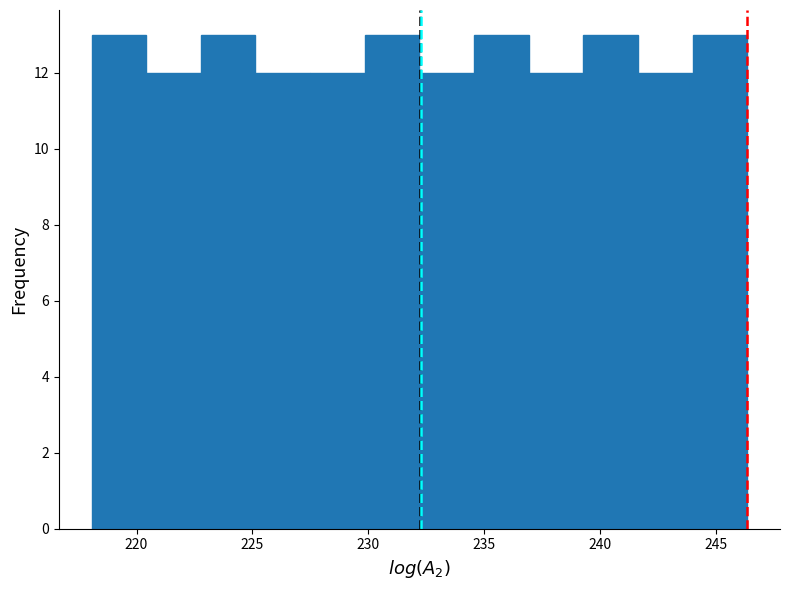

Reading left to right, list every bar in this chart as the range it spans on the x-axis followed by its height. Neither the bar edges nor the heights are printed on the chart, so give them approximately, as read against the axes.

218.0 to 220.5: 13
220.5 to 223.0: 12
223.0 to 225.0: 13
225.0 to 227.5: 12
227.5 to 230.0: 12
230.0 to 232.0: 13
232.0 to 234.5: 12
234.5 to 237.0: 13
237.0 to 239.5: 12
239.5 to 241.5: 13
241.5 to 244.0: 12
244.0 to 246.5: 13